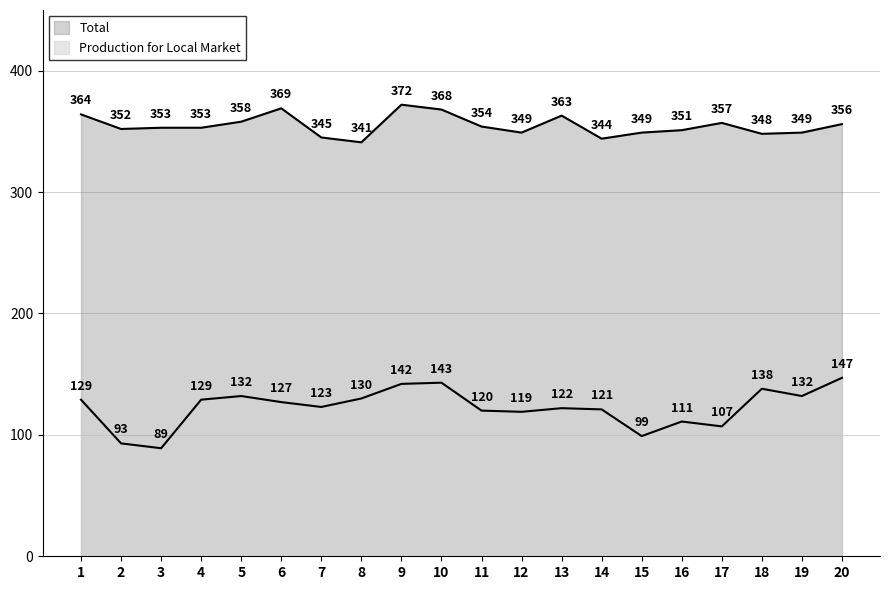

At which category is the sum across all series the highest?

9